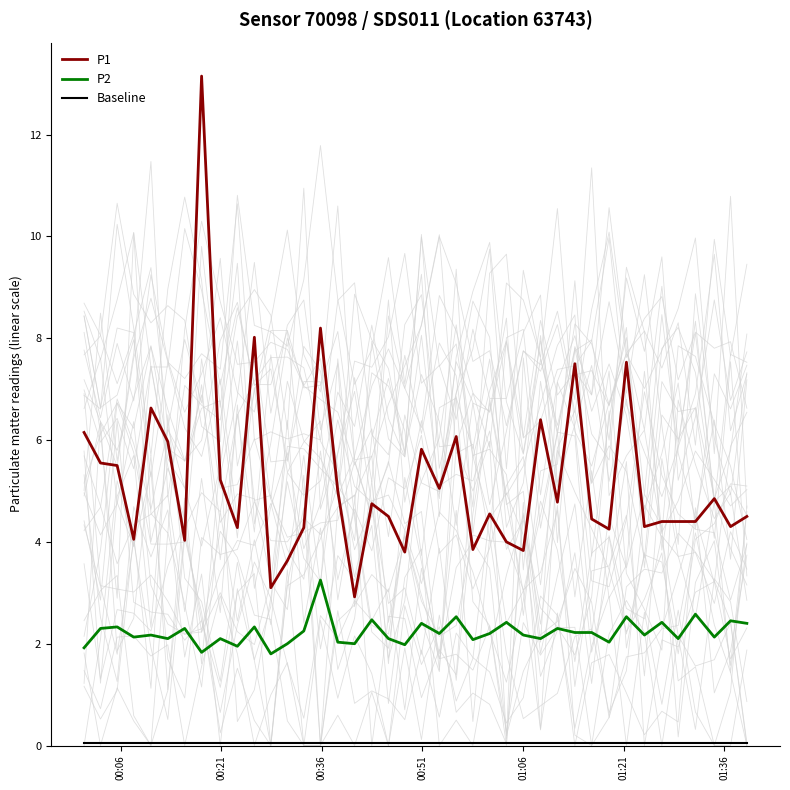

True or false: P2 and P1 intersect in this chart.

False